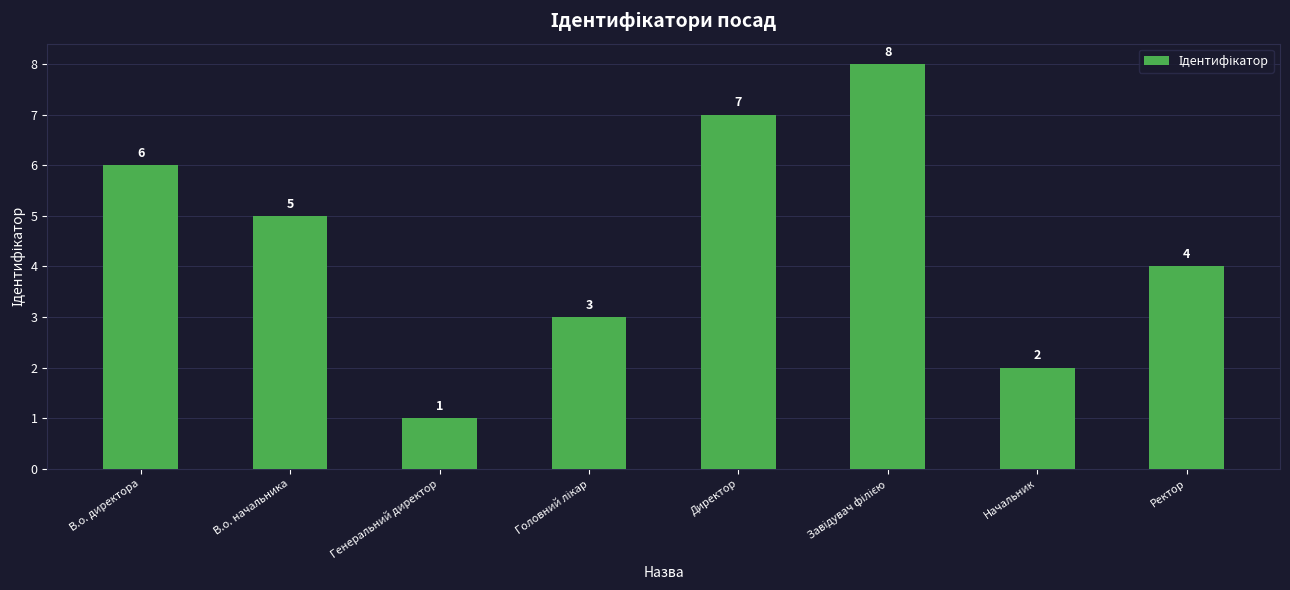

How many data points are less than 5?

4